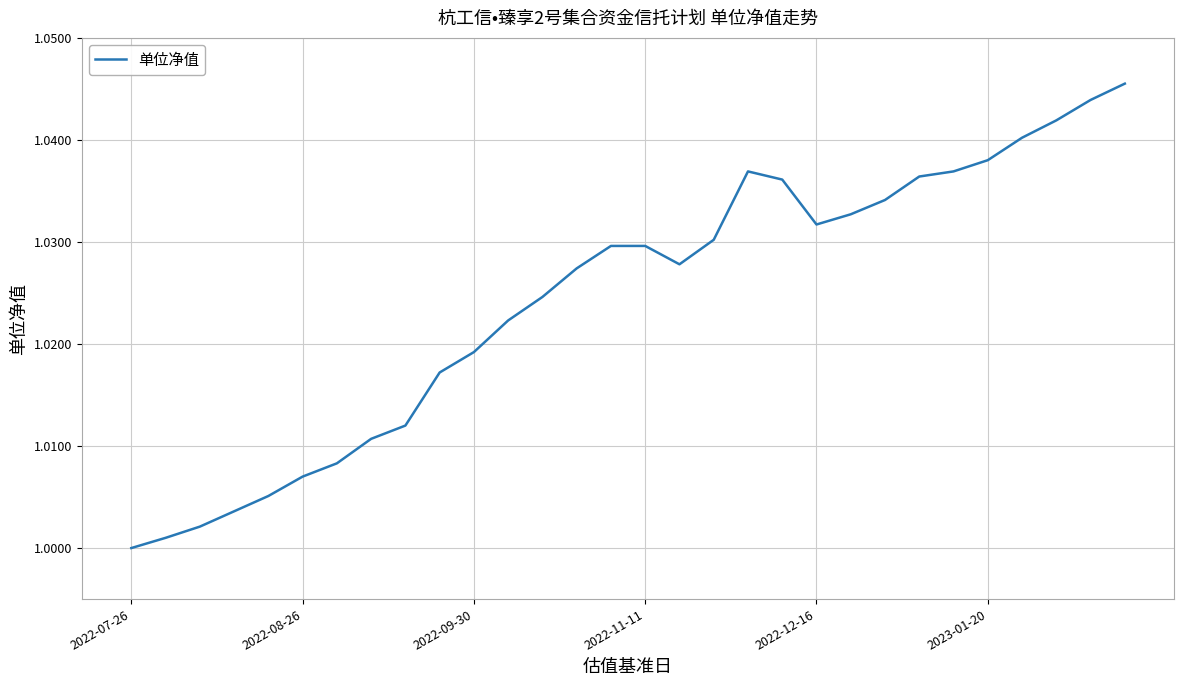

What is the sum of all values?

30.7